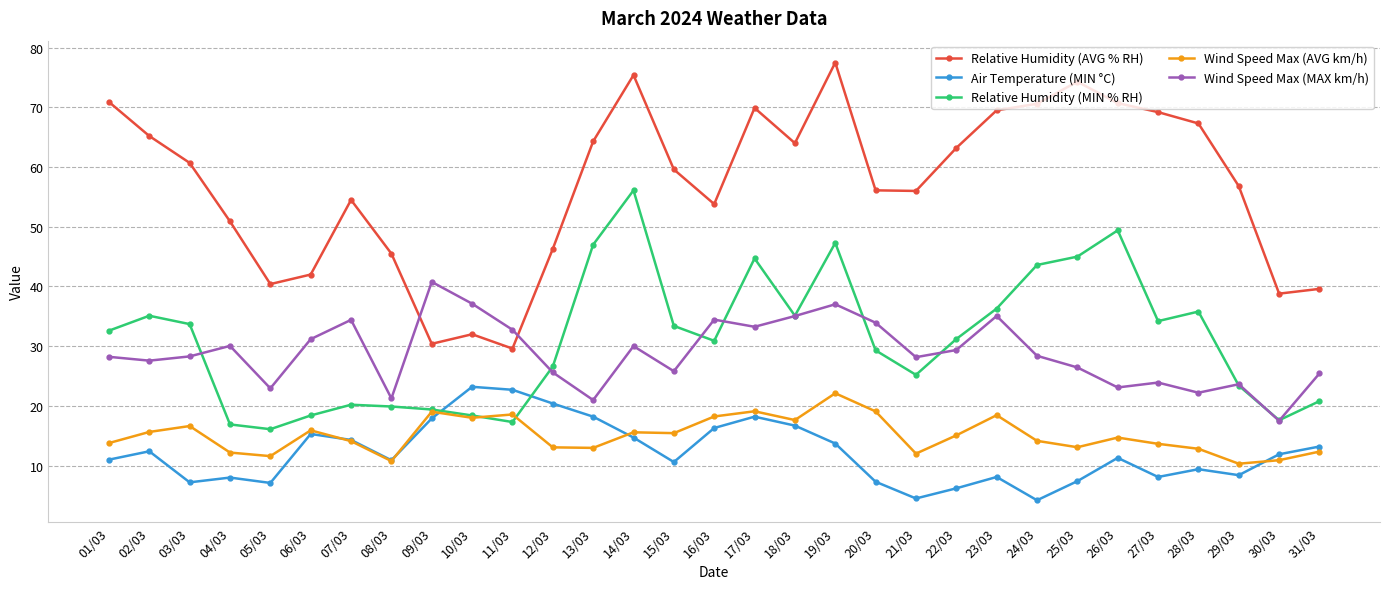

What is the average value of the Air Temperature (MIN °C) series?

12.2